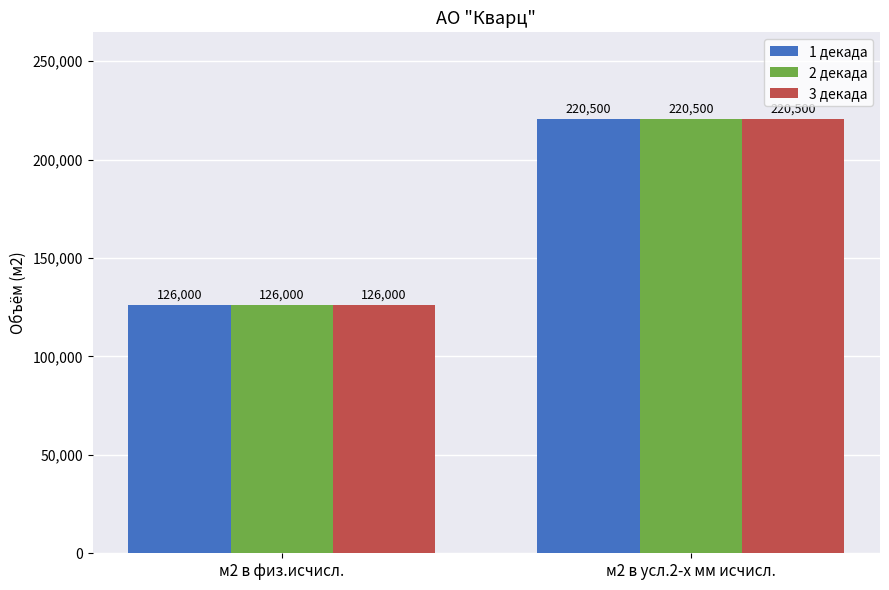

What is the highest value of the 1 декада series?

220500